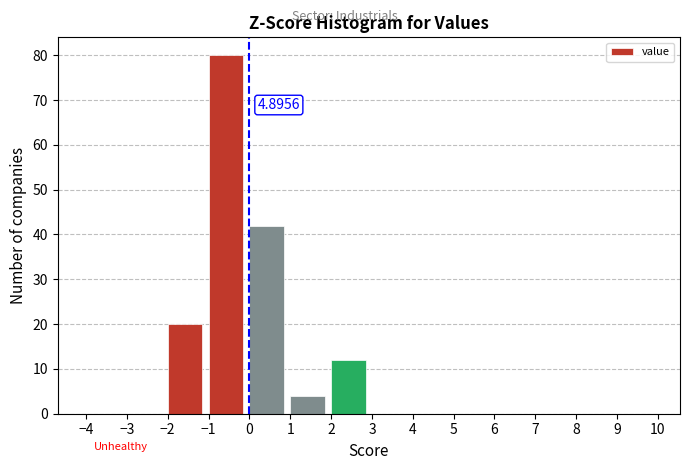

Which range on the x-axis has the tallest bar?

-1 to 0